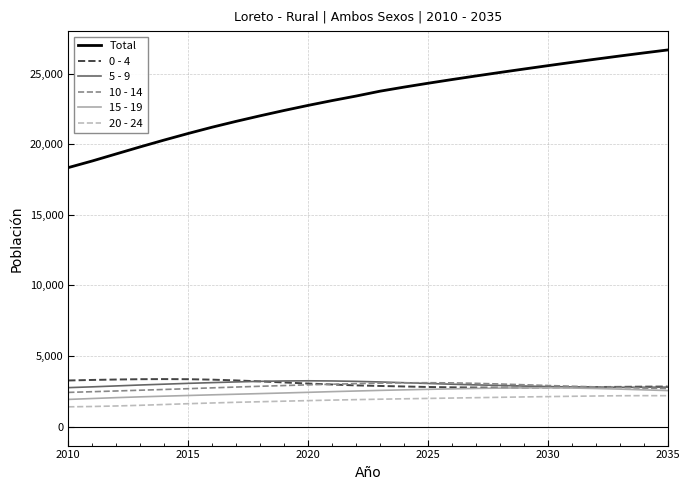

What is the greatest value displayed?

26669